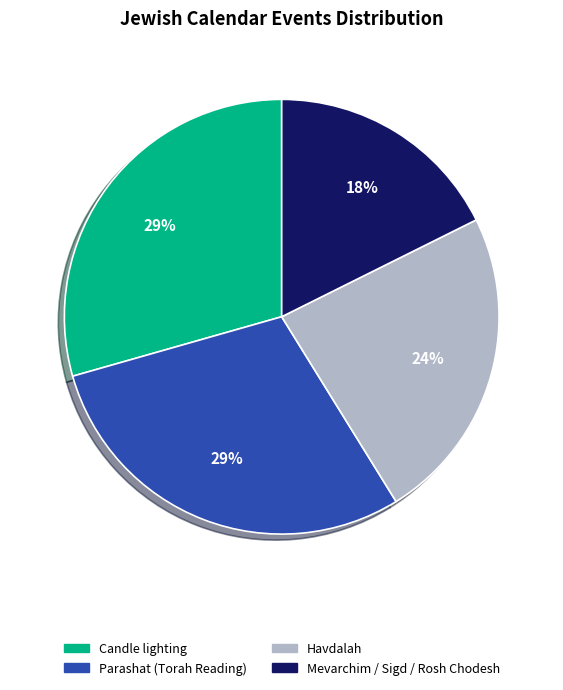

To the nearest percent, what is the average slice percentage?

25%